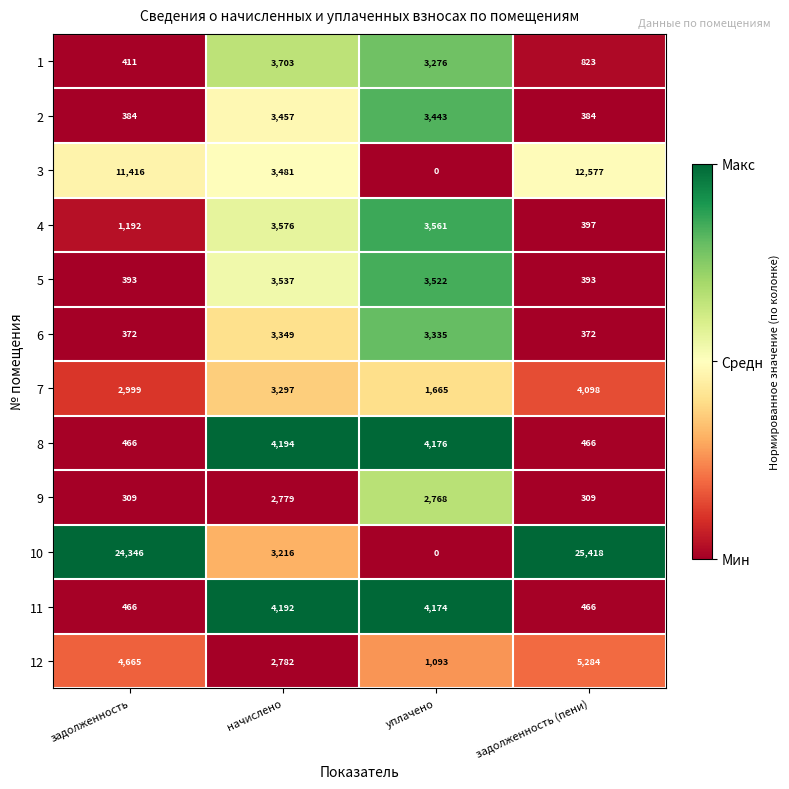

Which series changed the most between начислено and уплачено?

3